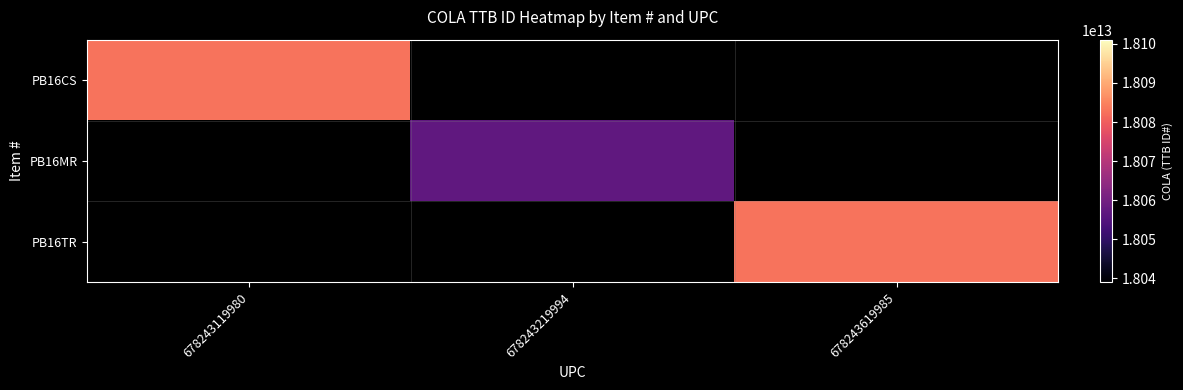

Is the value of PB16MR at 678243219994 greater than the value of PB16CS at 678243619985?

No